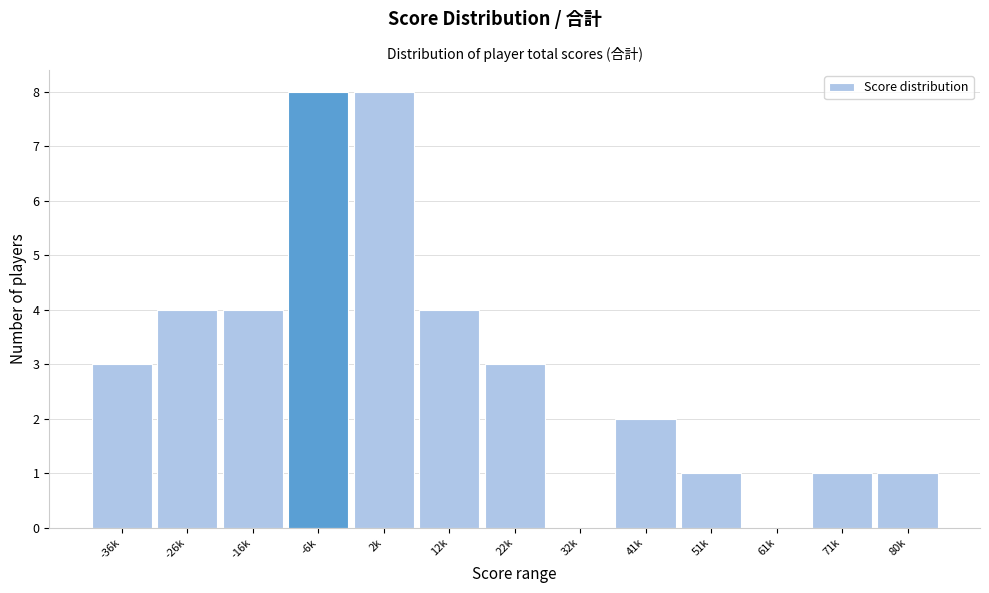

Reading right to left, extract all data points from this chart.

80k=1	71k=1	61k=0	51k=1	41k=2	32k=0	22k=3	12k=4	2k=8	-6k=8	-16k=4	-26k=4	-36k=3